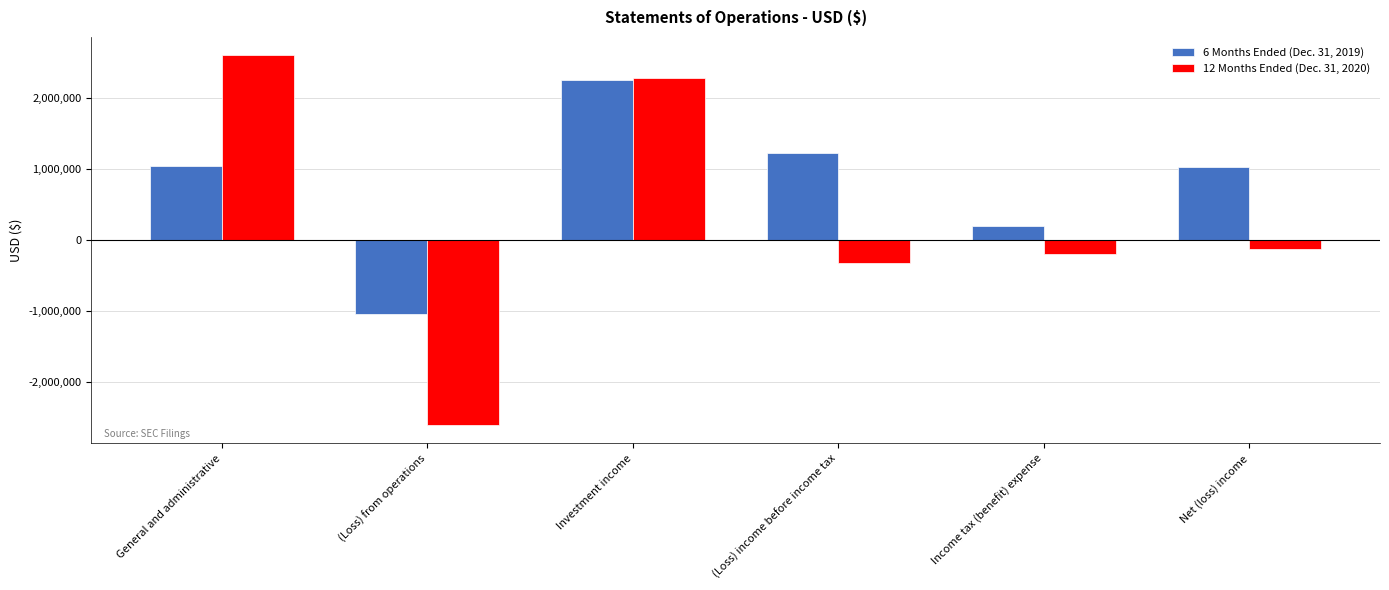

What is the maximum value for 12 Months Ended (Dec. 31, 2020)?

2597010